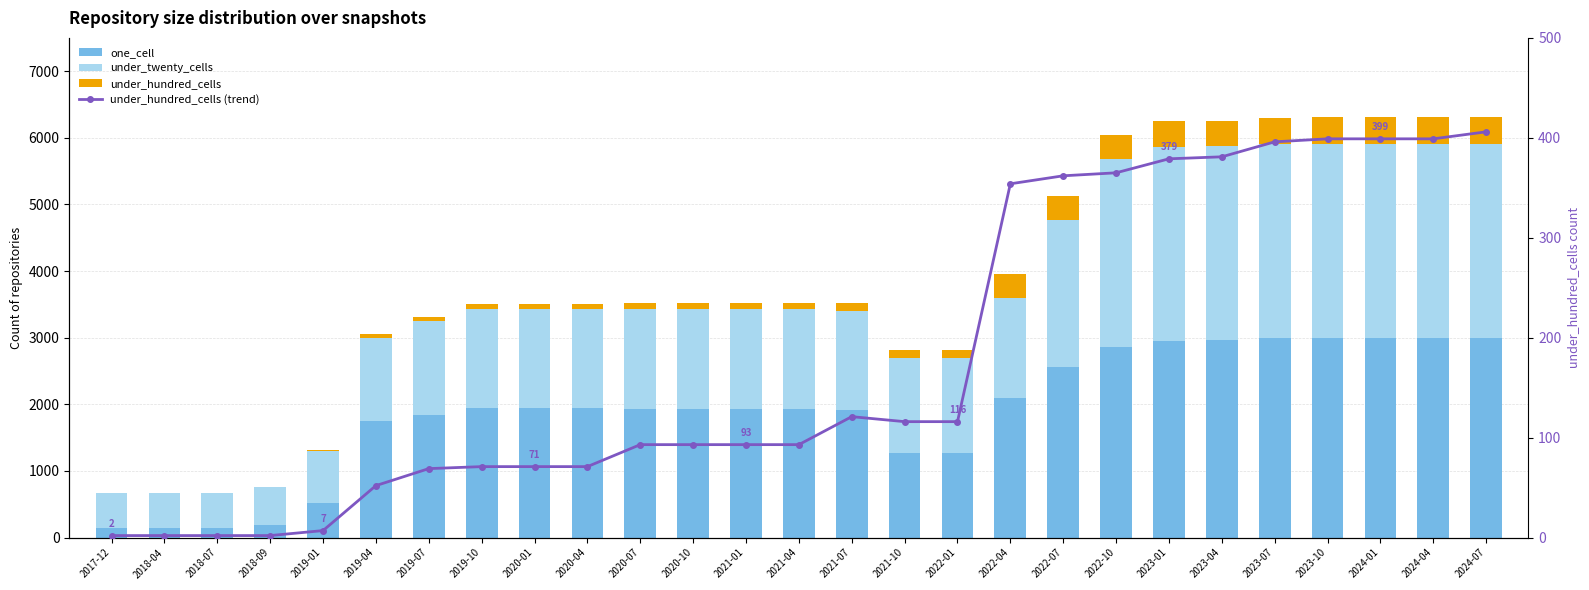

What is the value of the under_twenty_cells bar at the 6th from the left?

1254